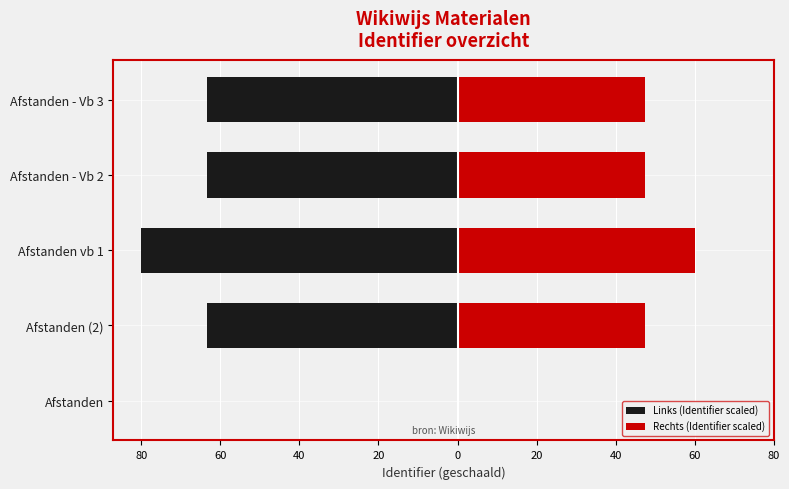

What is the smallest value displayed?

-80.0